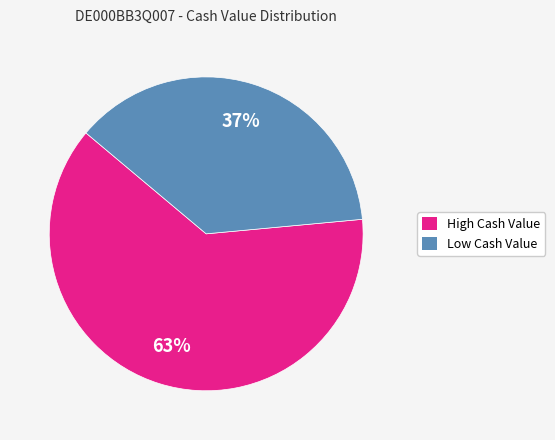

Is there any slice that represents more than half of the pie?

Yes